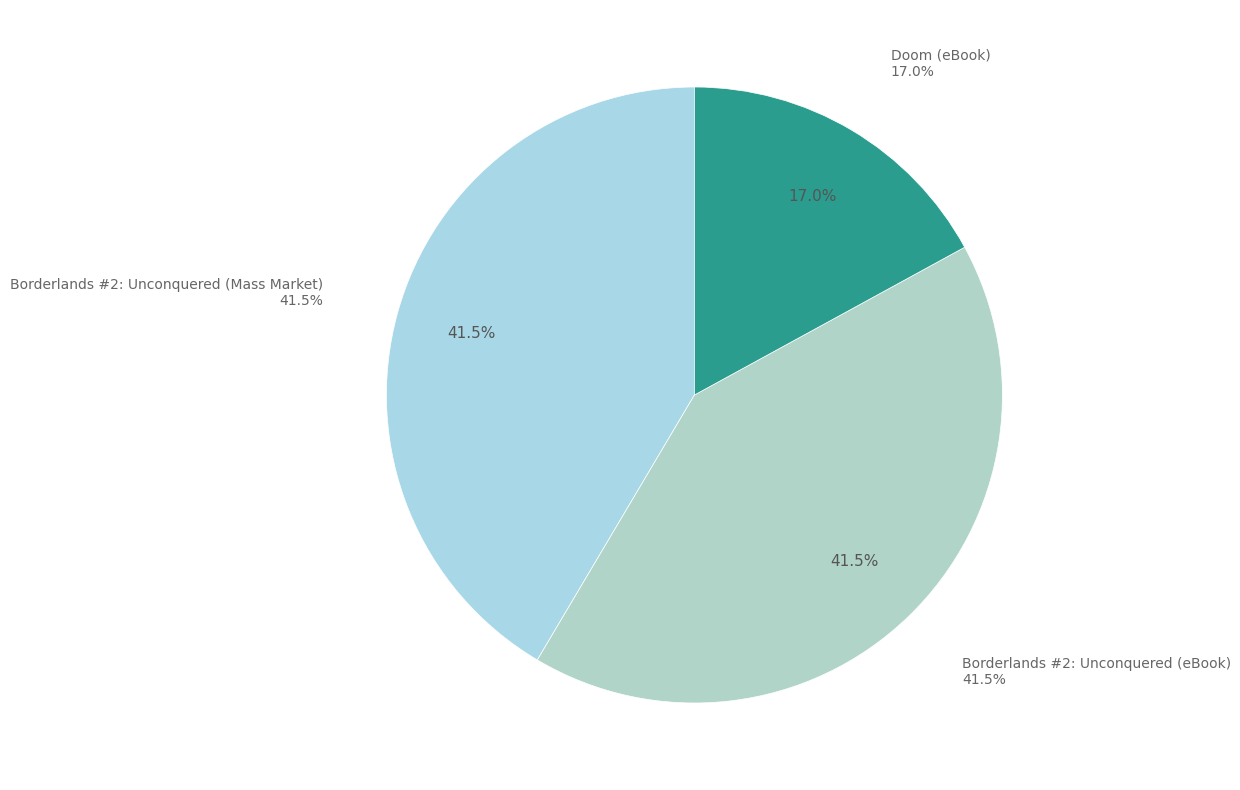

Does Borderlands #2: Unconquered (eBook) represent more than half of the total?

No